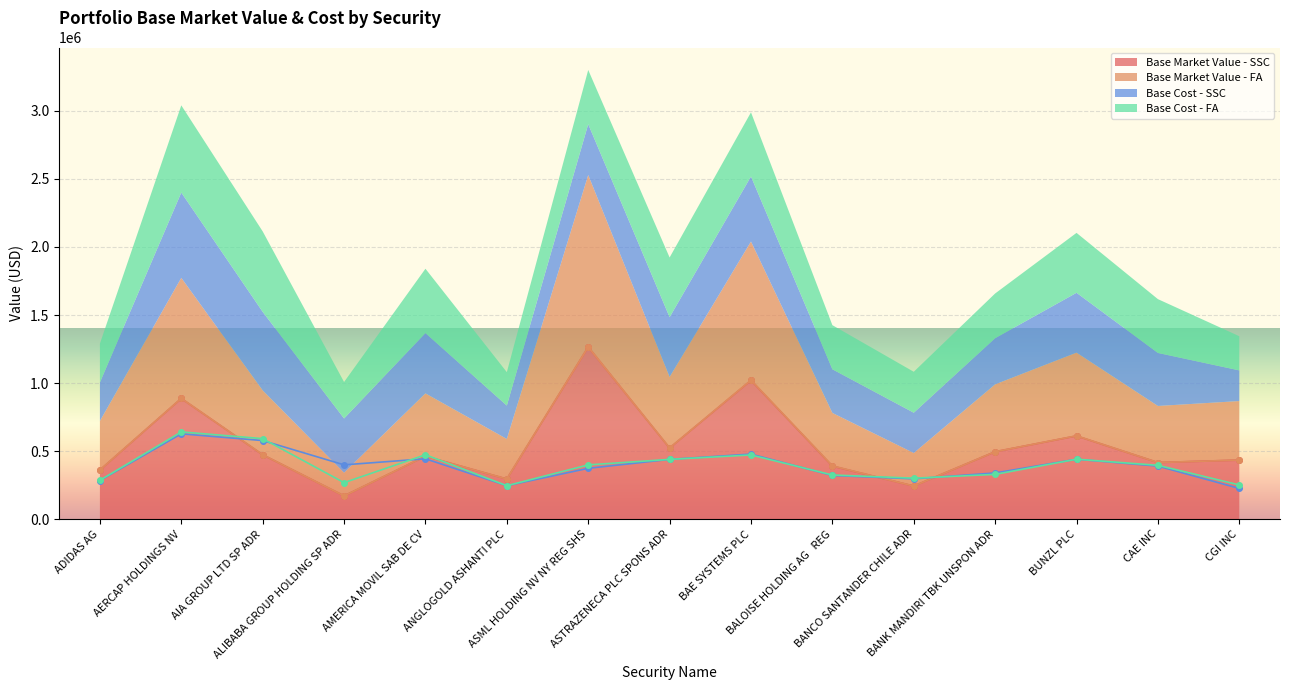

Which series has the widest spread of values?

Base Market Value - SSC